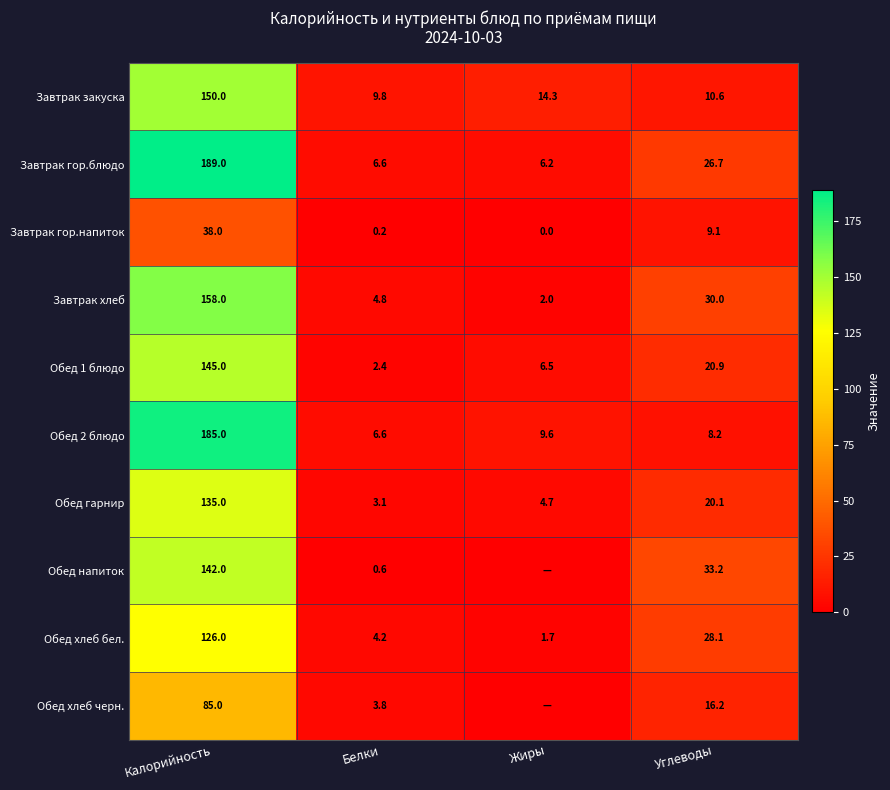

What is the spread (max minus min) of values at Углеводы?

25.0